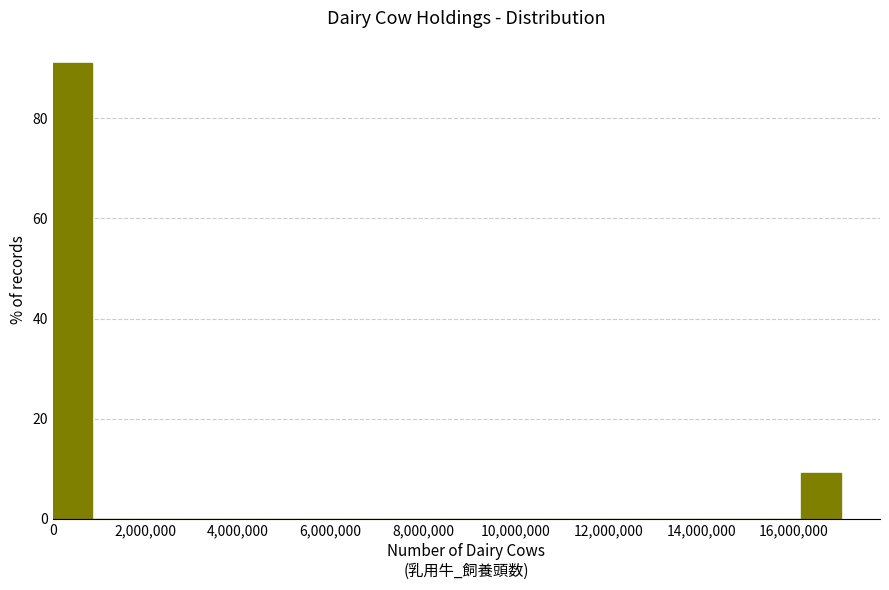

Reading left to right, list every bar in this chart as the range it spans on the x-axis followed by its height. Neither the bar edges nor the heights are printed on the chart, so give them approximately, as read against the axes.

0 to 800000: 90
800000 to 1800000: 0
1800000 to 2600000: 0
2600000 to 3400000: 0
3400000 to 4200000: 0
4200000 to 5200000: 0
5200000 to 6000000: 0
6000000 to 6800000: 0
6800000 to 7600000: 0
7600000 to 8600000: 0
8600000 to 9400000: 0
9400000 to 10200000: 0
10200000 to 11000000: 0
11000000 to 12000000: 0
12000000 to 12800000: 0
12800000 to 13600000: 0
13600000 to 14400000: 0
14400000 to 15400000: 0
15400000 to 16200000: 0
16200000 to 17000000: 10